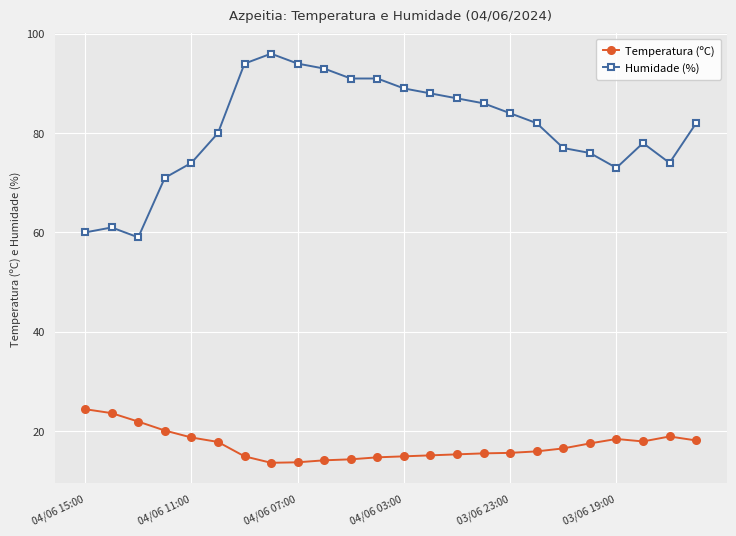

How many series are shown in this chart?

2